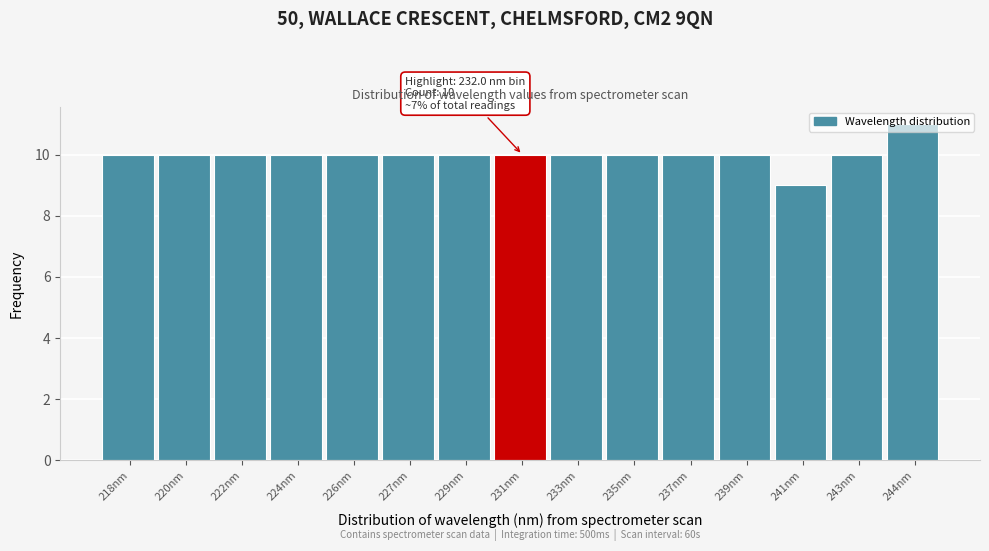

What is the sum of the values at 218nm and 220nm?

20